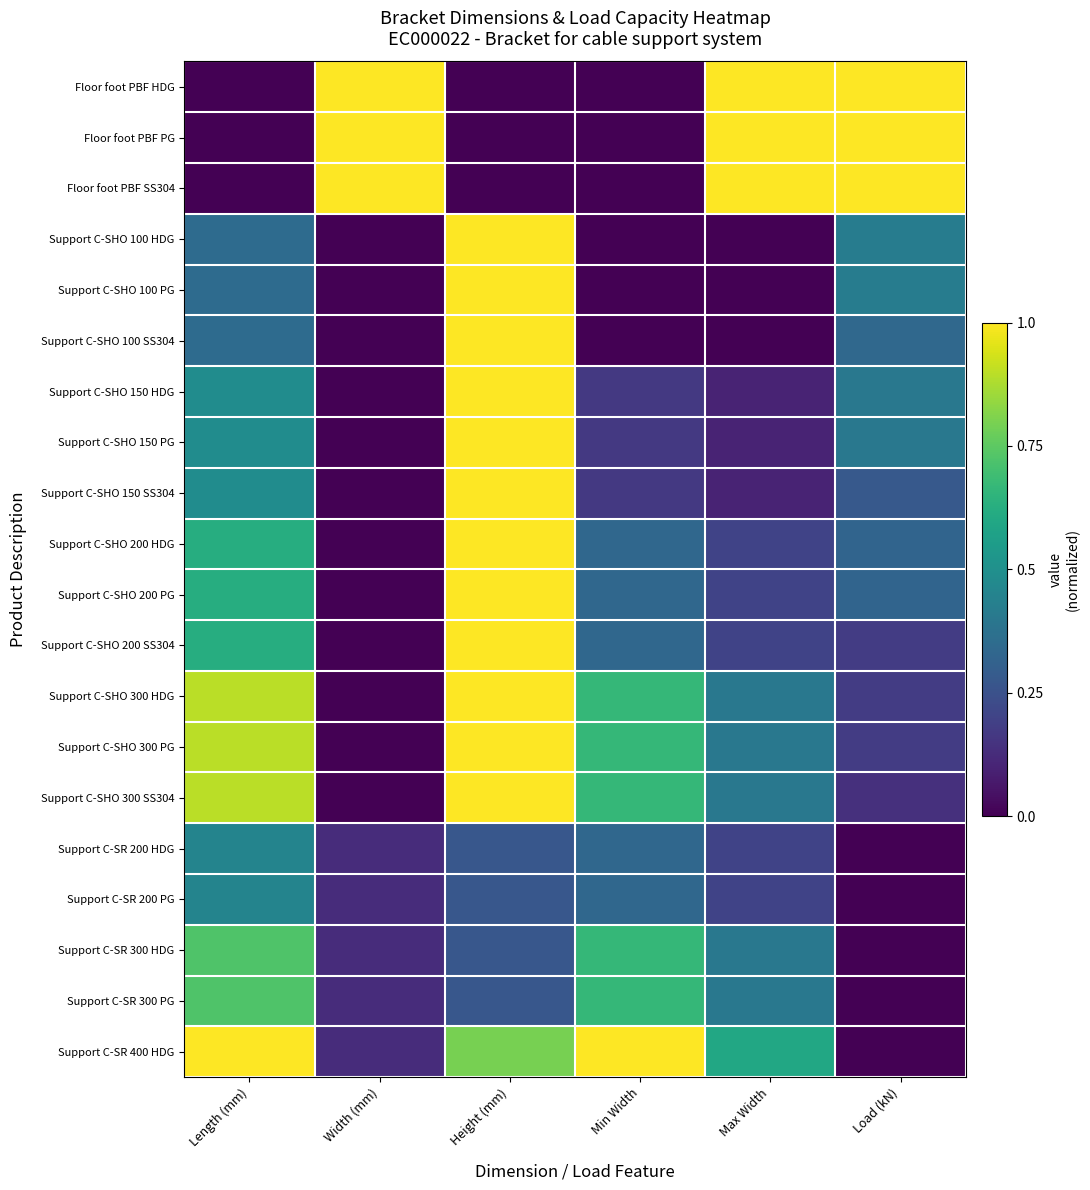

What is the greatest value displayed?

1.0